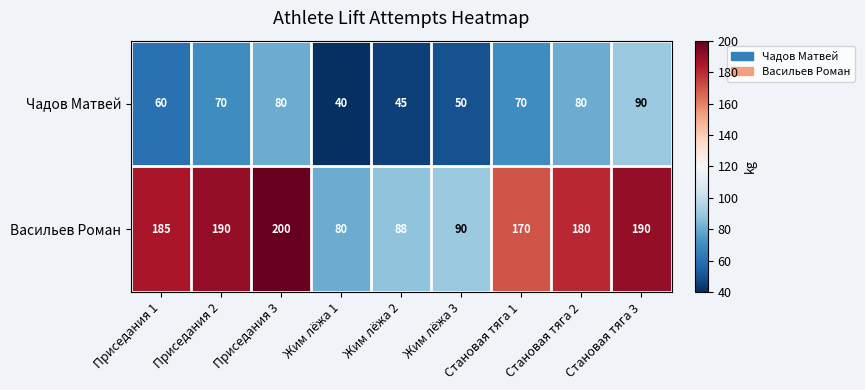

True or false: Васильев Роман has a value of 65 at Приседания 3.

False